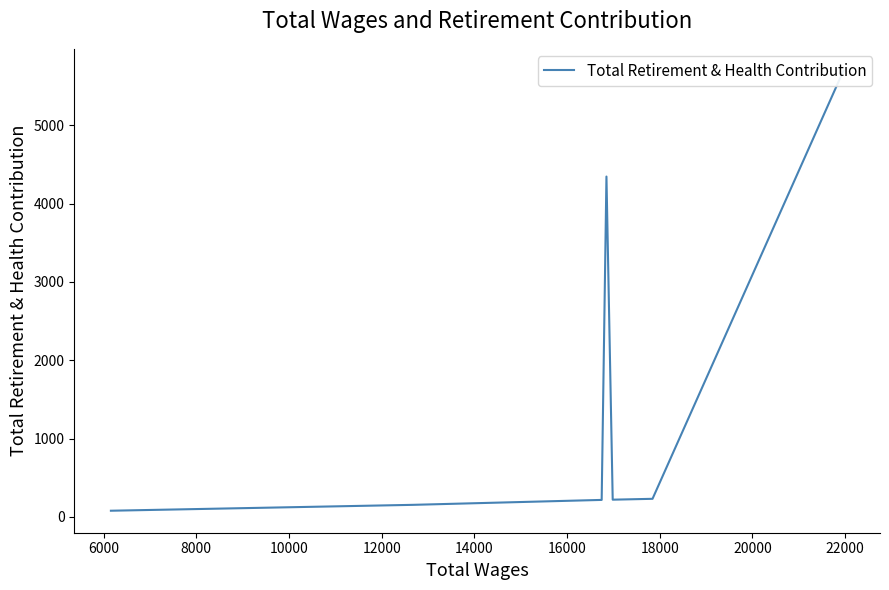

How many lines are shown in the chart?

1